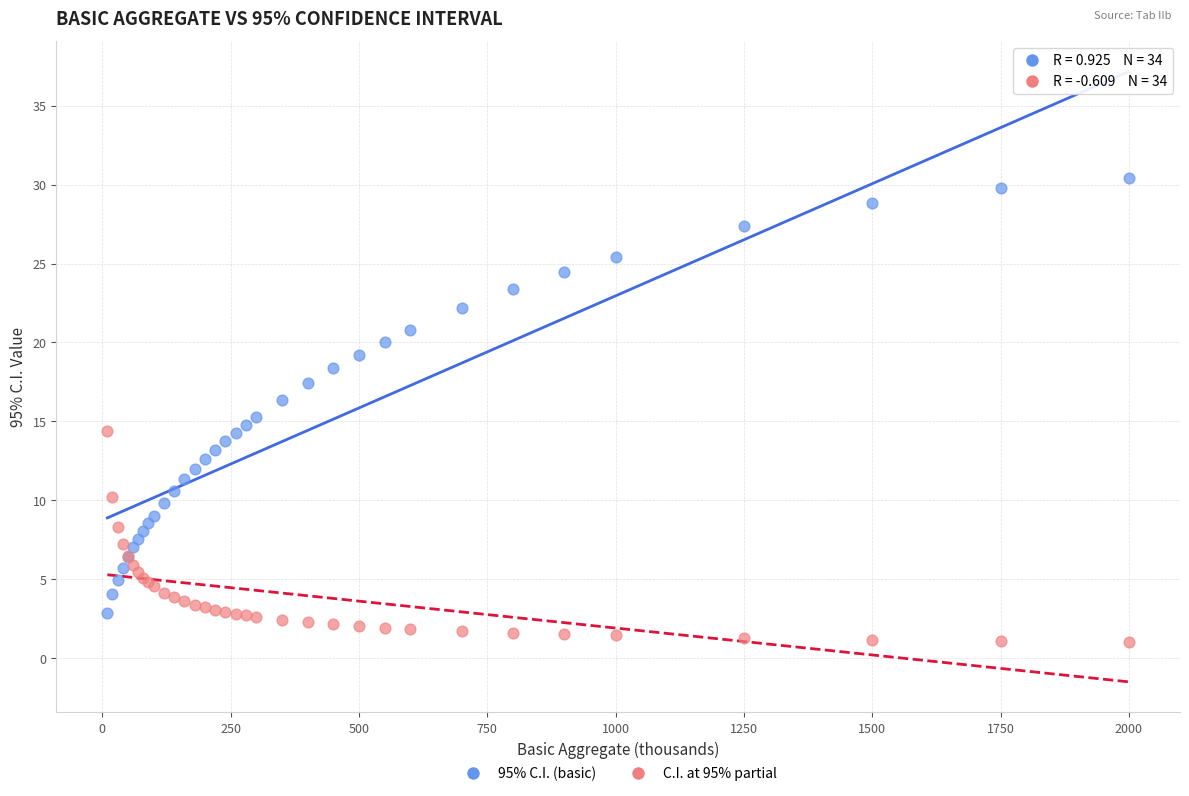

What are all the series names shown in the legend?

95% C.I. (basic), C.I. at 95% partial